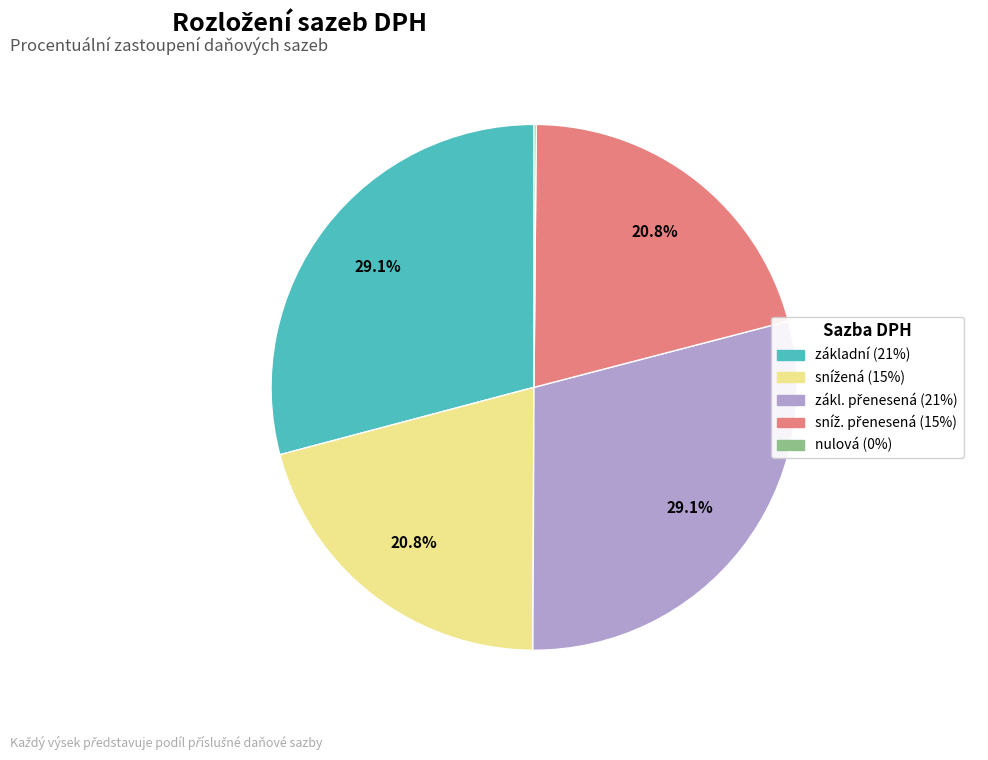

To the nearest percent, what is the average slice percentage?

20%